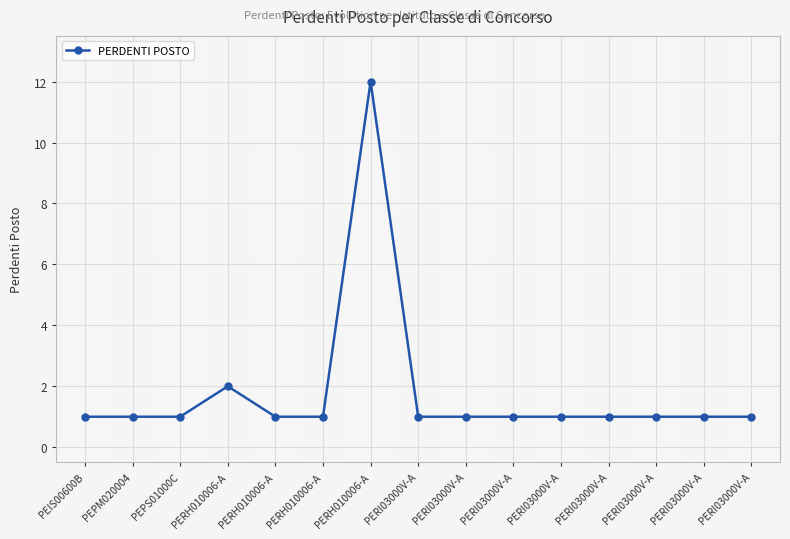

Reading right to left, list all the values displayed in this chart.

1	1	1	1	1	1	1	1	12	1	1	2	1	1	1